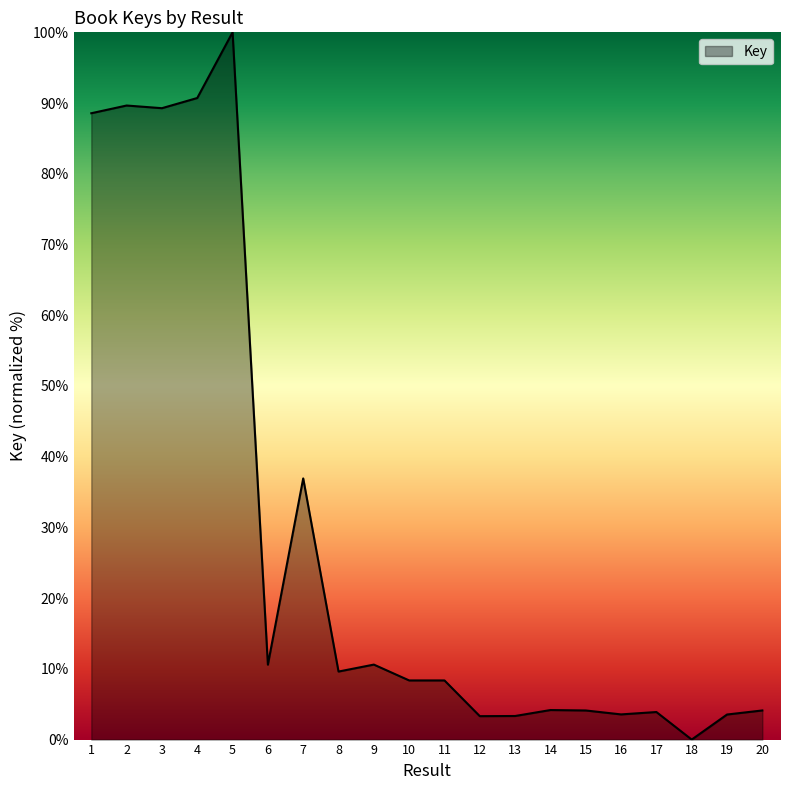

What is the difference between the values at 18 and 6?

10.6